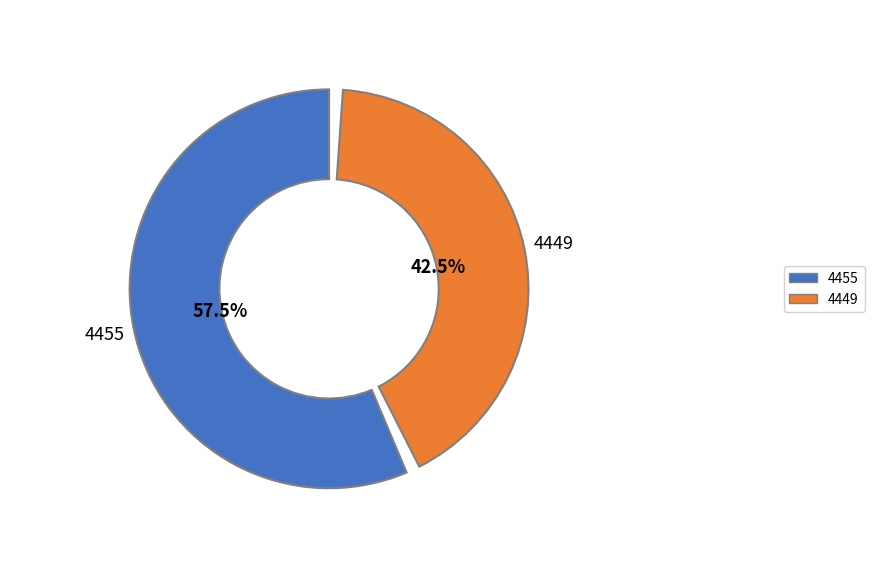

Does 4455 represent more than half of the total?

Yes